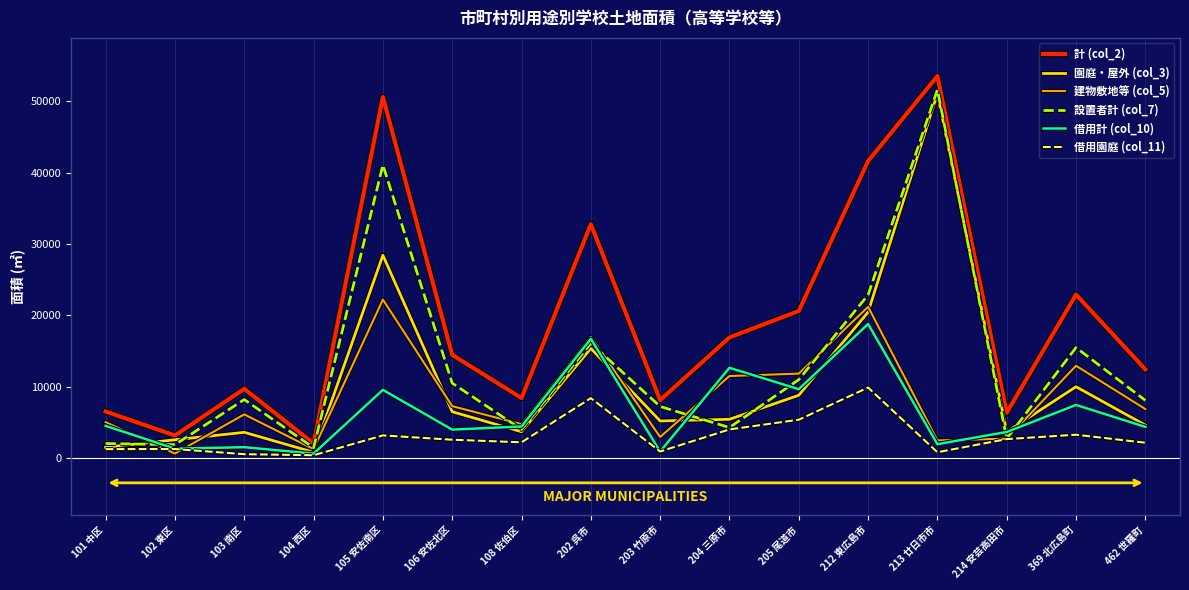

Which category has the highest value across all series?

213 廿日市市